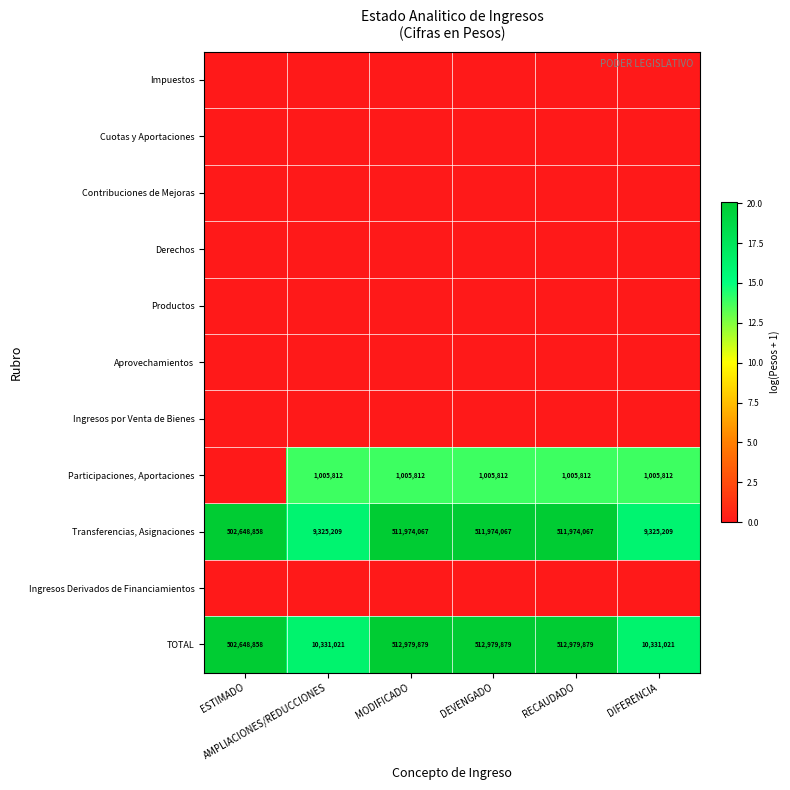

List the labels in order of Ingresos por Venta de Bienes value, smallest first.

ESTIMADO, AMPLIACIONES/REDUCCIONES, MODIFICADO, DEVENGADO, RECAUDADO, DIFERENCIA